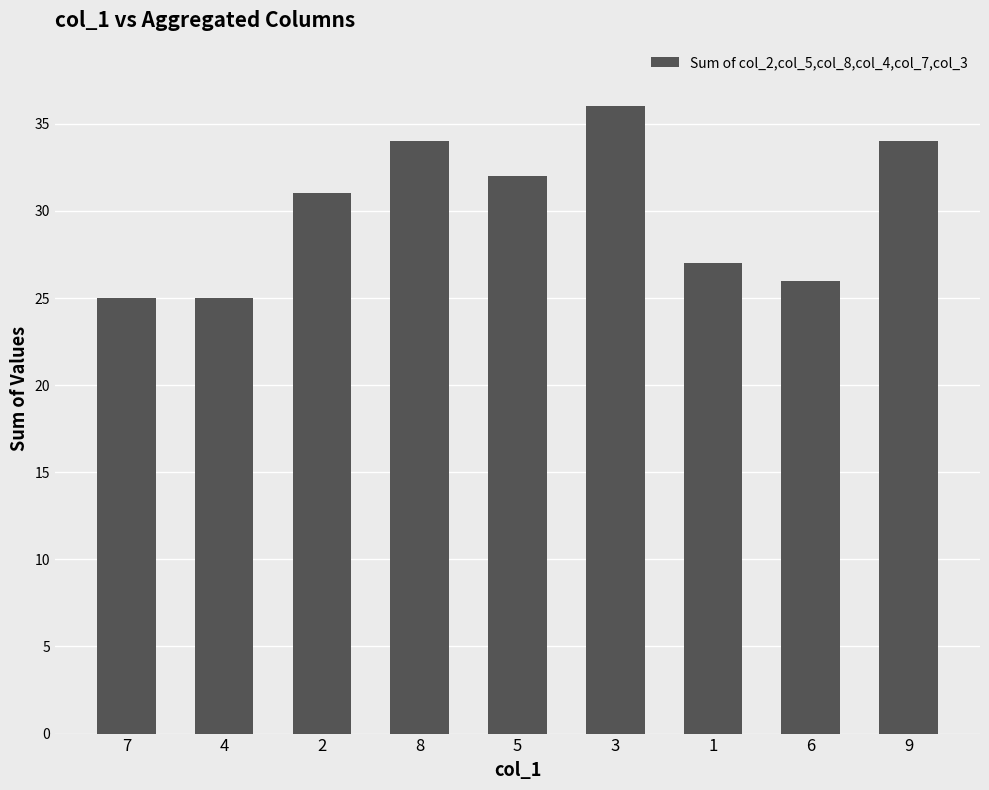

What is the label of the 4th bar from the right?

3